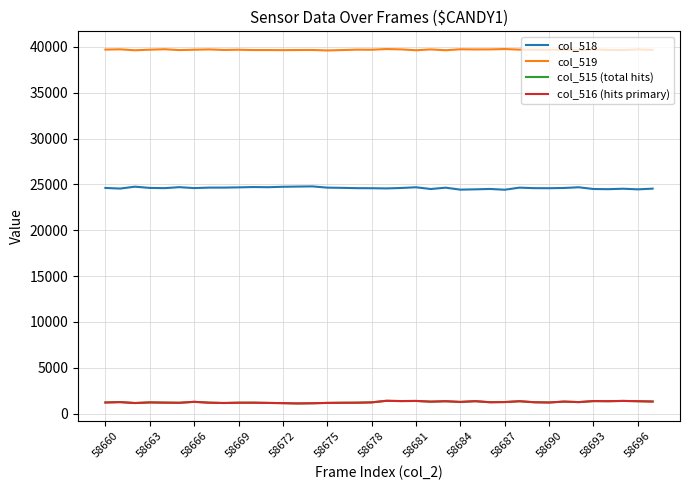

True or false: col_518 and col_516 (hits primary) cross at least once.

False